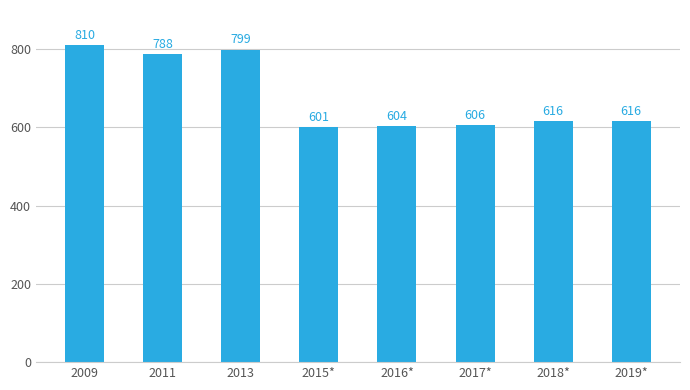

Reading left to right, extract all data points from this chart.

2009=810	2011=788	2013=799	2015*=601	2016*=604	2017*=606	2018*=616	2019*=616